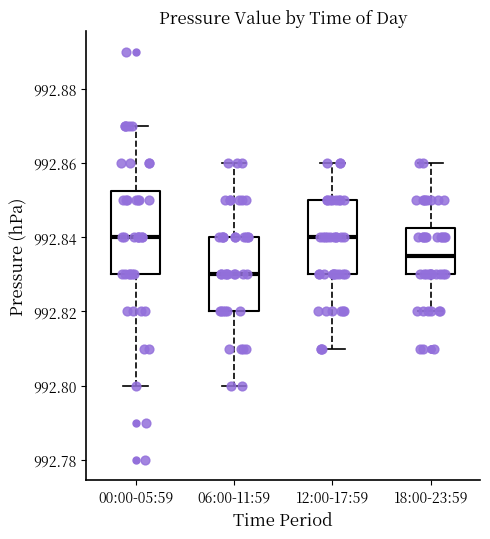

Where is the lower edge of the box for 12:00-17:59 on the y-axis? The values are not printed on the chart, so give them approximately, as read against the axis.

992.830